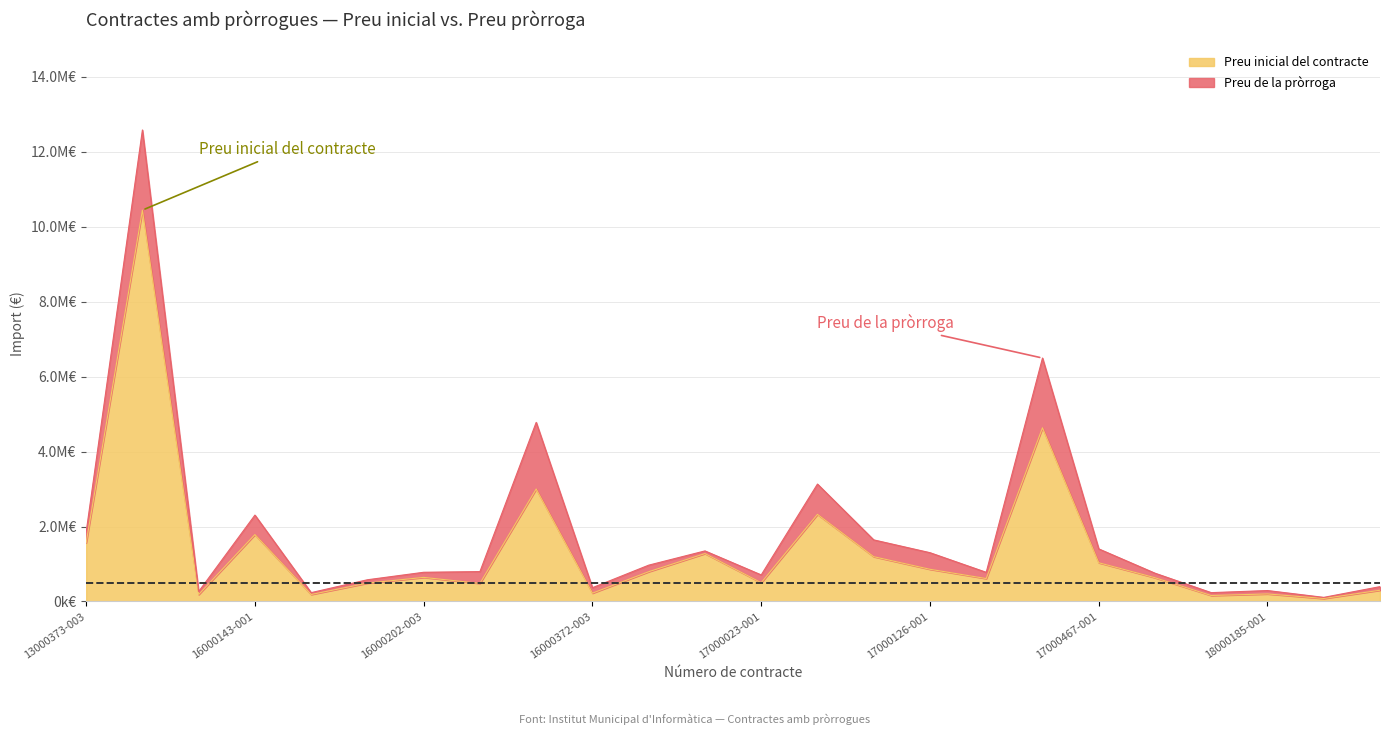

Where is the data nearest to the value 5?

17000227-003